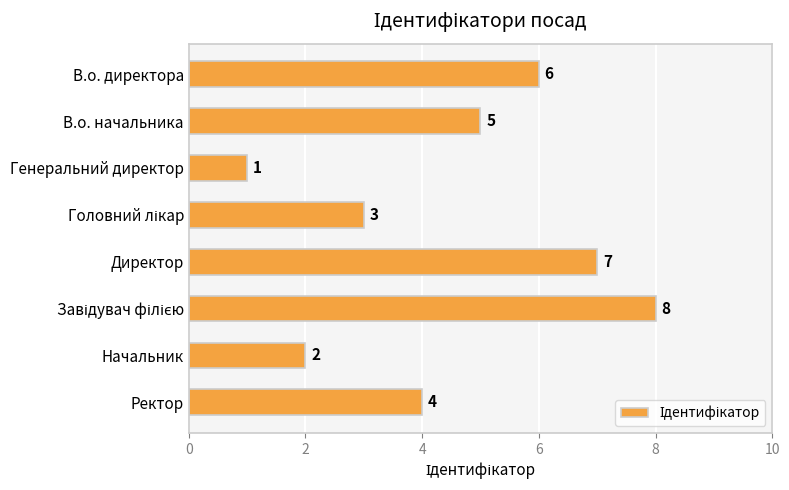

How many values are below 5?

4